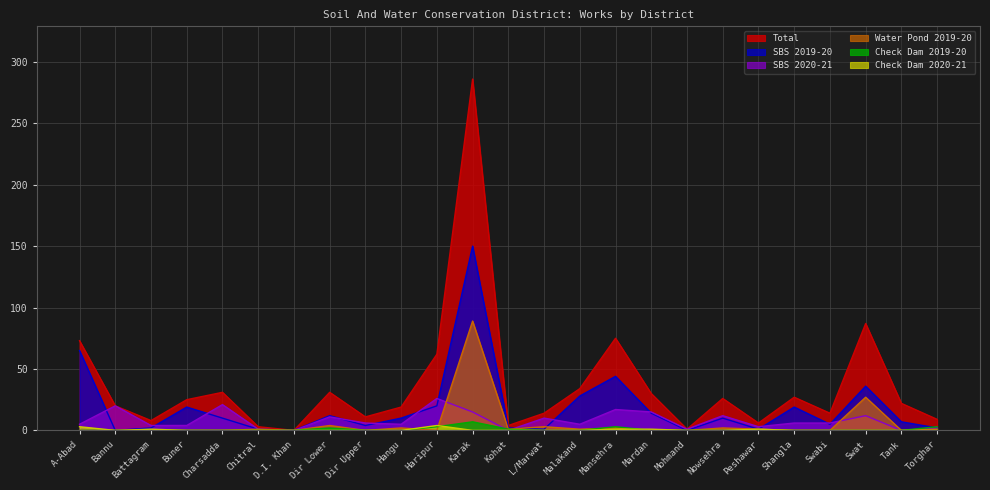

Which series has the largest range (max minus min)?

Total